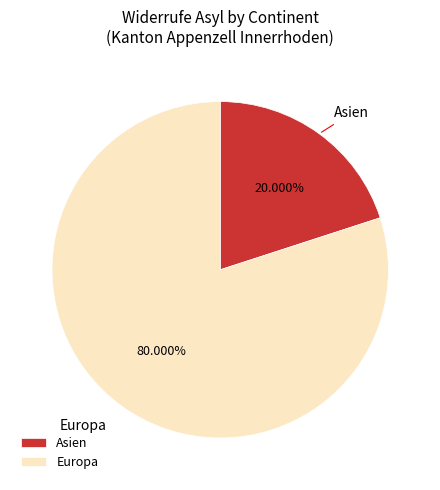

What is the largest slice in the pie chart?

Europa